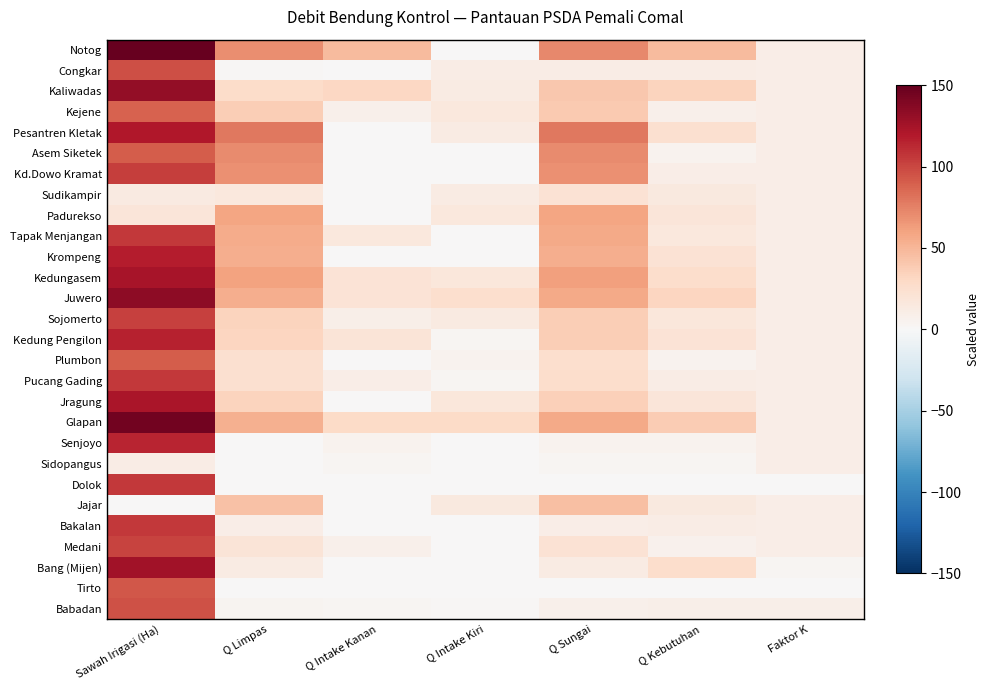

Reading left to right, transcribe all the data shown in this chart.

Notog: Sawah Irigasi (Ha)=150.0	Q Limpas=69.3	Q Intake Kanan=47.9	Q Intake Kiri=0.0	Q Sungai=72.3	Q Kebutuhan=47.9	Faktor K=10.2
Congkar: Sawah Irigasi (Ha)=96.9	Q Limpas=1.5	Q Intake Kanan=0.0	Q Intake Kiri=10.6	Q Sungai=11.4	Q Kebutuhan=10.8	Faktor K=10.2
Kaliwadas: Sawah Irigasi (Ha)=131.5	Q Limpas=27.1	Q Intake Kanan=31.5	Q Intake Kiri=12.0	Q Sungai=39.9	Q Kebutuhan=33.5	Faktor K=10.2
Kejene: Sawah Irigasi (Ha)=88.7	Q Limpas=36.8	Q Intake Kanan=7.1	Q Intake Kiri=15.4	Q Sungai=39.5	Q Kebutuhan=7.1	Faktor K=10.2
Pesantren Kletak: Sawah Irigasi (Ha)=120.1	Q Limpas=79.2	Q Intake Kanan=0.0	Q Intake Kiri=12.6	Q Sungai=79.2	Q Kebutuhan=23.6	Faktor K=10.2
Asem Siketek: Sawah Irigasi (Ha)=91.4	Q Limpas=70.7	Q Intake Kanan=0.0	Q Intake Kiri=0.0	Q Sungai=70.7	Q Kebutuhan=5.4	Faktor K=10.2
Kd.Dowo Kramat: Sawah Irigasi (Ha)=104.0	Q Limpas=68.8	Q Intake Kanan=0.0	Q Intake Kiri=0.0	Q Sungai=68.8	Q Kebutuhan=10.5	Faktor K=10.2
Sudikampir: Sawah Irigasi (Ha)=13.6	Q Limpas=15.9	Q Intake Kanan=0.0	Q Intake Kiri=12.4	Q Sungai=21.4	Q Kebutuhan=14.4	Faktor K=10.2
Padurekso: Sawah Irigasi (Ha)=17.9	Q Limpas=59.1	Q Intake Kanan=0.0	Q Intake Kiri=15.9	Q Sungai=59.6	Q Kebutuhan=18.3	Faktor K=10.2
Tapak Menjangan: Sawah Irigasi (Ha)=105.8	Q Limpas=56.1	Q Intake Kanan=15.5	Q Intake Kiri=0.0	Q Sungai=56.7	Q Kebutuhan=15.6	Faktor K=10.2
Krompeng: Sawah Irigasi (Ha)=117.9	Q Limpas=54.9	Q Intake Kanan=0.0	Q Intake Kiri=0.0	Q Sungai=54.9	Q Kebutuhan=22.0	Faktor K=10.2
Kedungasem: Sawah Irigasi (Ha)=123.2	Q Limpas=60.7	Q Intake Kanan=20.2	Q Intake Kiri=17.5	Q Sungai=61.9	Q Kebutuhan=26.9	Faktor K=10.2
Juwero: Sawah Irigasi (Ha)=133.6	Q Limpas=54.8	Q Intake Kanan=20.3	Q Intake Kiri=25.7	Q Sungai=57.3	Q Kebutuhan=31.9	Faktor K=10.2
Sojomerto: Sawah Irigasi (Ha)=103.1	Q Limpas=33.7	Q Intake Kanan=8.6	Q Intake Kiri=13.5	Q Sungai=36.8	Q Kebutuhan=17.5	Faktor K=10.2
Kedung Pengilon: Sawah Irigasi (Ha)=115.5	Q Limpas=32.8	Q Intake Kanan=18.9	Q Intake Kiri=2.9	Q Sungai=36.7	Q Kebutuhan=20.0	Faktor K=10.2
Plumbon: Sawah Irigasi (Ha)=90.3	Q Limpas=24.1	Q Intake Kanan=0.0	Q Intake Kiri=5.2	Q Sungai=25.3	Q Kebutuhan=5.2	Faktor K=10.2
Pucang Gading: Sawah Irigasi (Ha)=105.7	Q Limpas=23.7	Q Intake Kanan=10.2	Q Intake Kiri=2.9	Q Sungai=26.9	Q Kebutuhan=11.6	Faktor K=10.2
Jragung: Sawah Irigasi (Ha)=122.1	Q Limpas=33.2	Q Intake Kanan=0.0	Q Intake Kiri=16.9	Q Sungai=36.2	Q Kebutuhan=18.4	Faktor K=10.2
Glapan: Sawah Irigasi (Ha)=144.7	Q Limpas=52.9	Q Intake Kanan=28.7	Q Intake Kiri=28.2	Q Sungai=57.0	Q Kebutuhan=38.3	Faktor K=10.2
Senjoyo: Sawah Irigasi (Ha)=114.1	Q Limpas=0.0	Q Intake Kanan=5.0	Q Intake Kiri=0.0	Q Sungai=5.0	Q Kebutuhan=5.0	Faktor K=10.2
Sidopangus: Sawah Irigasi (Ha)=10.6	Q Limpas=0.0	Q Intake Kanan=3.5	Q Intake Kiri=0.0	Q Sungai=3.5	Q Kebutuhan=3.3	Faktor K=10.2
Dolok: Sawah Irigasi (Ha)=105.9	Q Limpas=0.0	Q Intake Kanan=0.0	Q Intake Kiri=0.0	Q Sungai=0.0	Q Kebutuhan=0.0	Faktor K=0.0
Jajar: Sawah Irigasi (Ha)=0.0	Q Limpas=43.4	Q Intake Kanan=0.0	Q Intake Kiri=14.4	Q Sungai=44.6	Q Kebutuhan=14.9	Faktor K=10.2
Bakalan: Sawah Irigasi (Ha)=106.3	Q Limpas=10.4	Q Intake Kanan=0.0	Q Intake Kiri=0.0	Q Sungai=10.4	Q Kebutuhan=11.1	Faktor K=9.5
Medani: Sawah Irigasi (Ha)=101.4	Q Limpas=19.9	Q Intake Kanan=7.3	Q Intake Kiri=0.0	Q Sungai=22.2	Q Kebutuhan=6.8	Faktor K=10.2
Bang (Mijen): Sawah Irigasi (Ha)=125.6	Q Limpas=12.3	Q Intake Kanan=0.0	Q Intake Kiri=0.0	Q Sungai=12.3	Q Kebutuhan=26.7	Faktor K=3.3
Tirto: Sawah Irigasi (Ha)=93.7	Q Limpas=0.0	Q Intake Kanan=0.0	Q Intake Kiri=0.0	Q Sungai=0.0	Q Kebutuhan=0.0	Faktor K=0.0
Babadan: Sawah Irigasi (Ha)=95.6	Q Limpas=4.4	Q Intake Kanan=2.4	Q Intake Kiri=1.8	Q Sungai=7.5	Q Kebutuhan=9.0	Faktor K=8.6